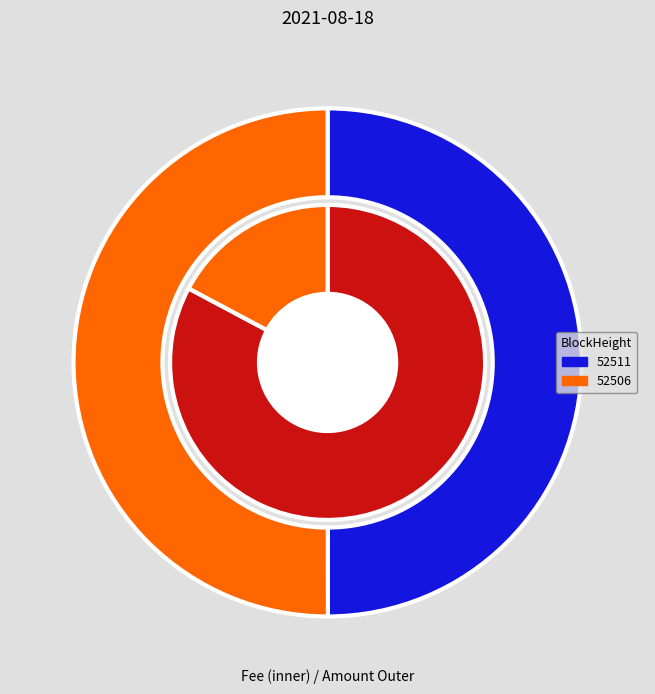

The 52506 slice represents 24% of the pie. True or false?

False